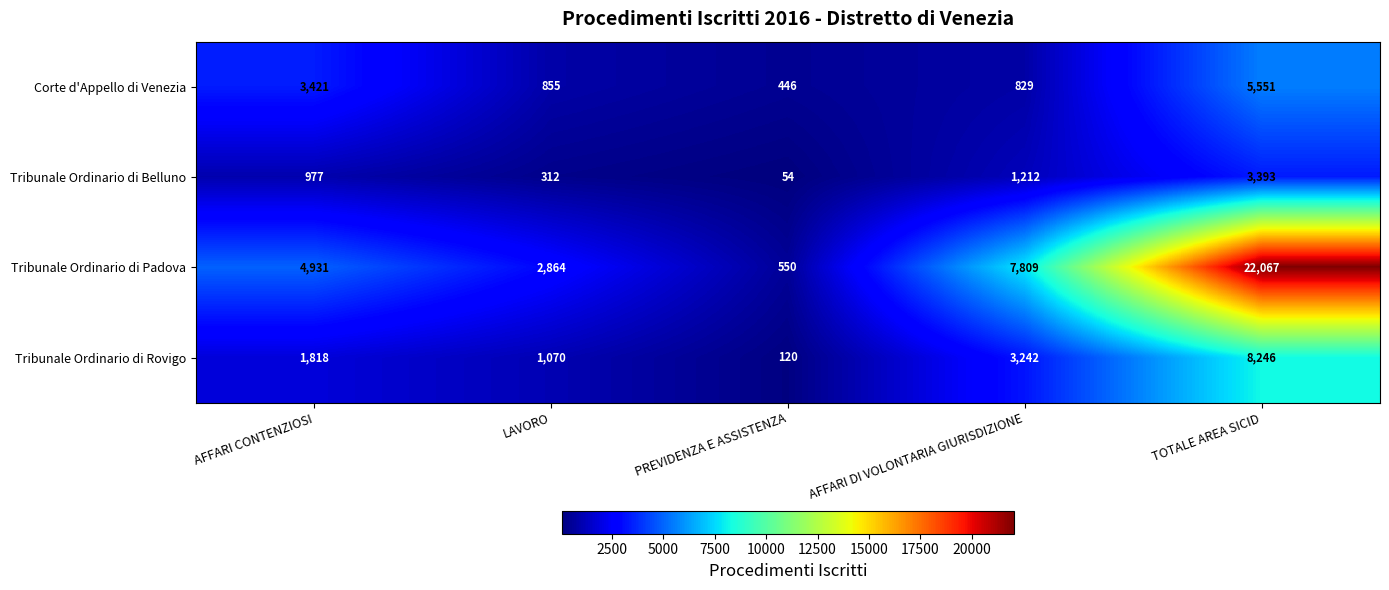

What is the difference between the second highest and second lowest values in the Tribunale Ordinario di Rovigo series?

2172